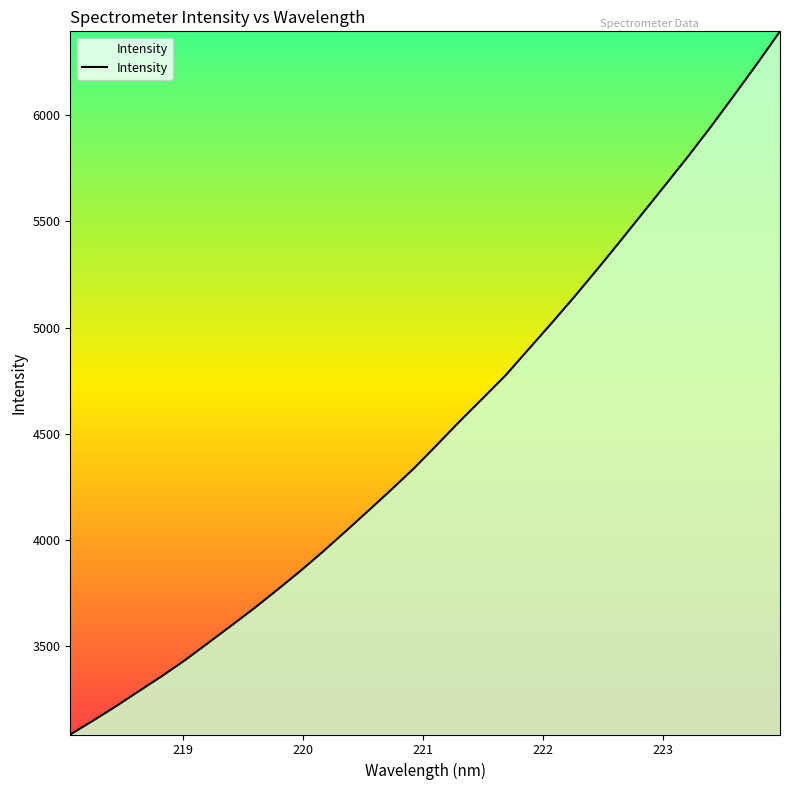

What is the maximum value shown in the chart?

6394.8